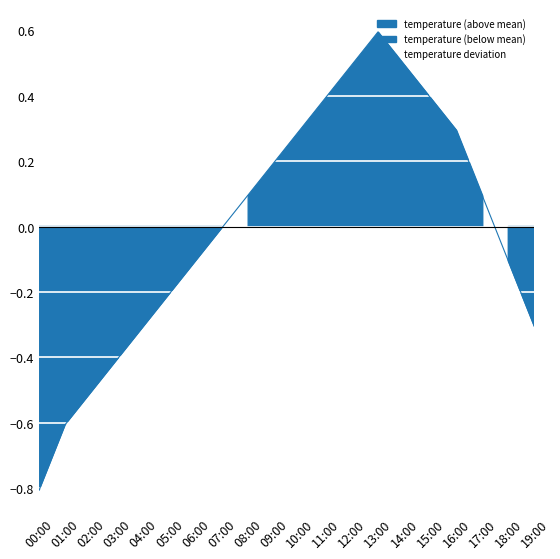

At which category does the data reach its first local peak?

13:00